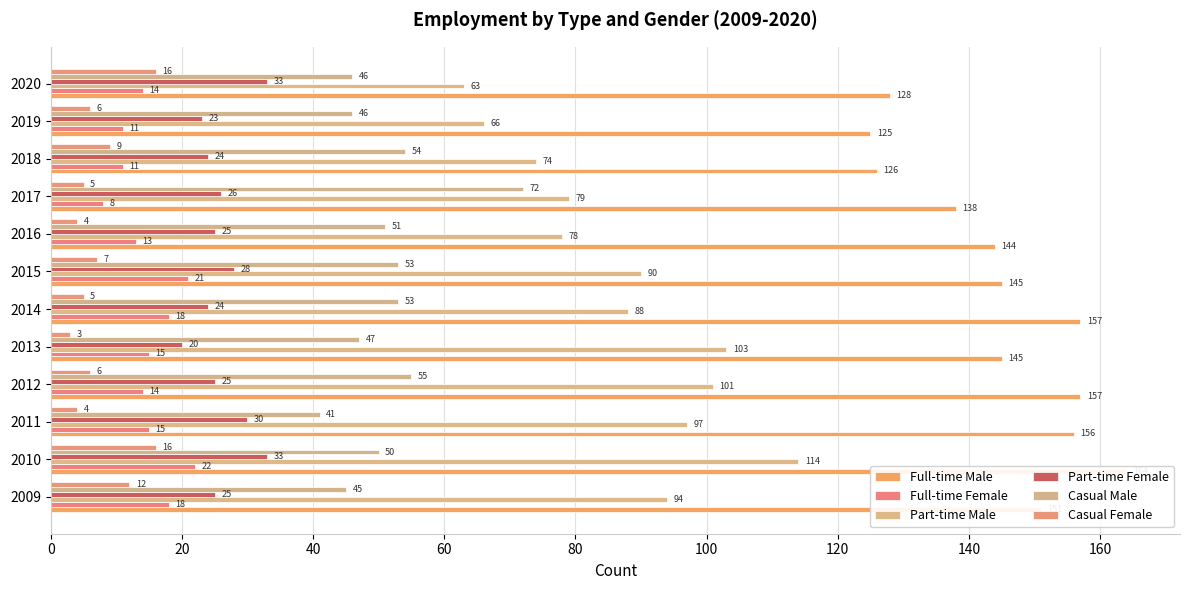

What is the difference between the maximum and minimum values in the Casual Female series?

13